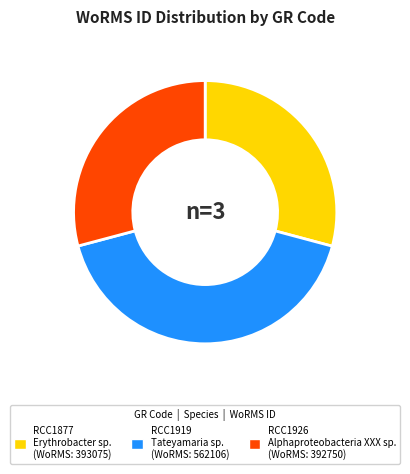

How many slices are in this pie chart?

3